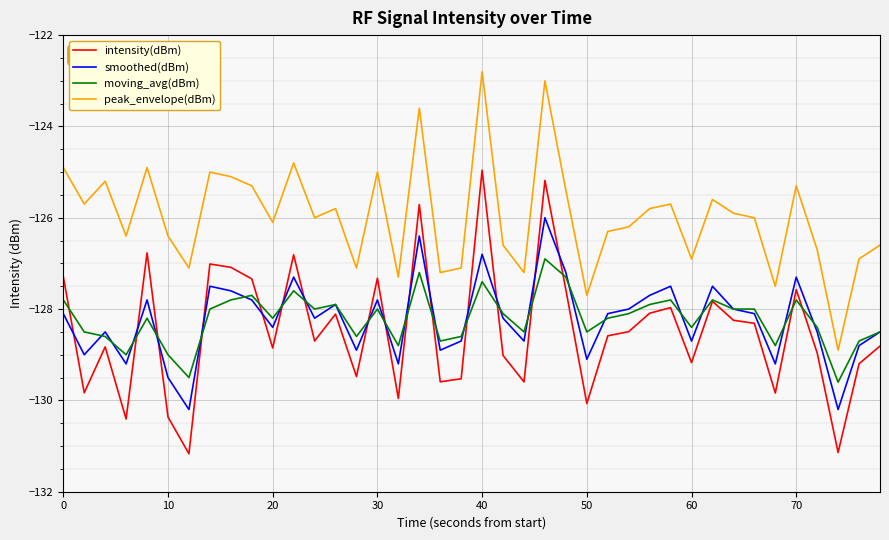

What is the greatest value displayed?

-122.8